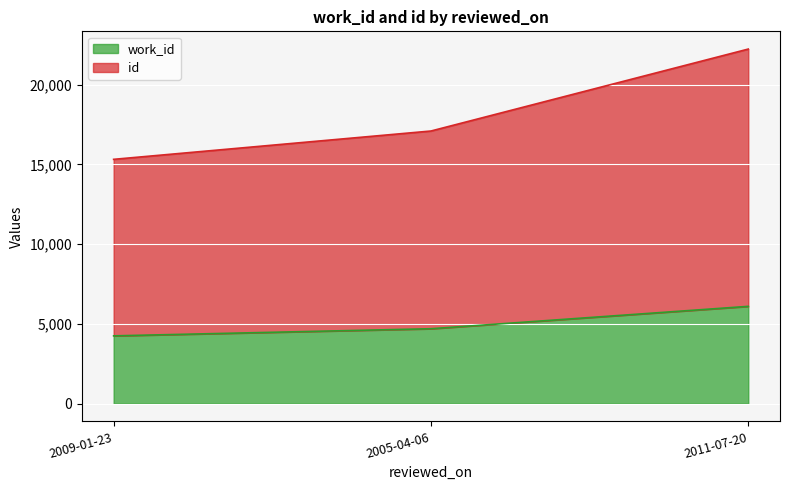

What is the label of the 2nd point from the right?

2005-04-06